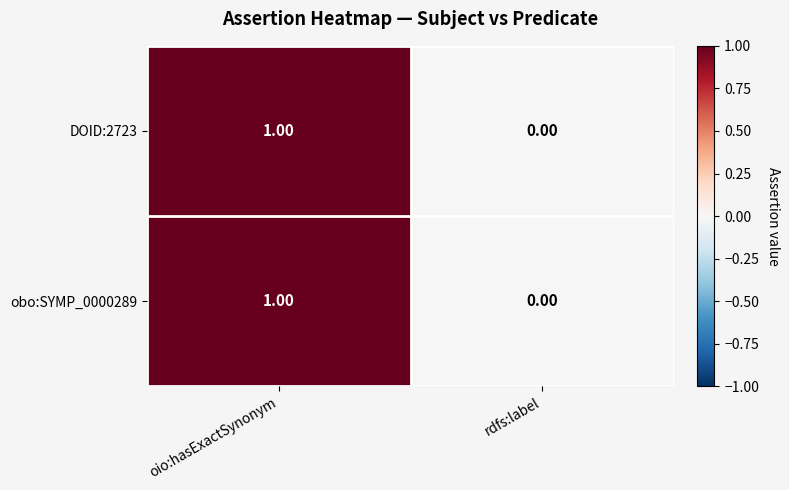

List the labels in order of DOID:2723 value, smallest first.

rdfs:label, oio:hasExactSynonym